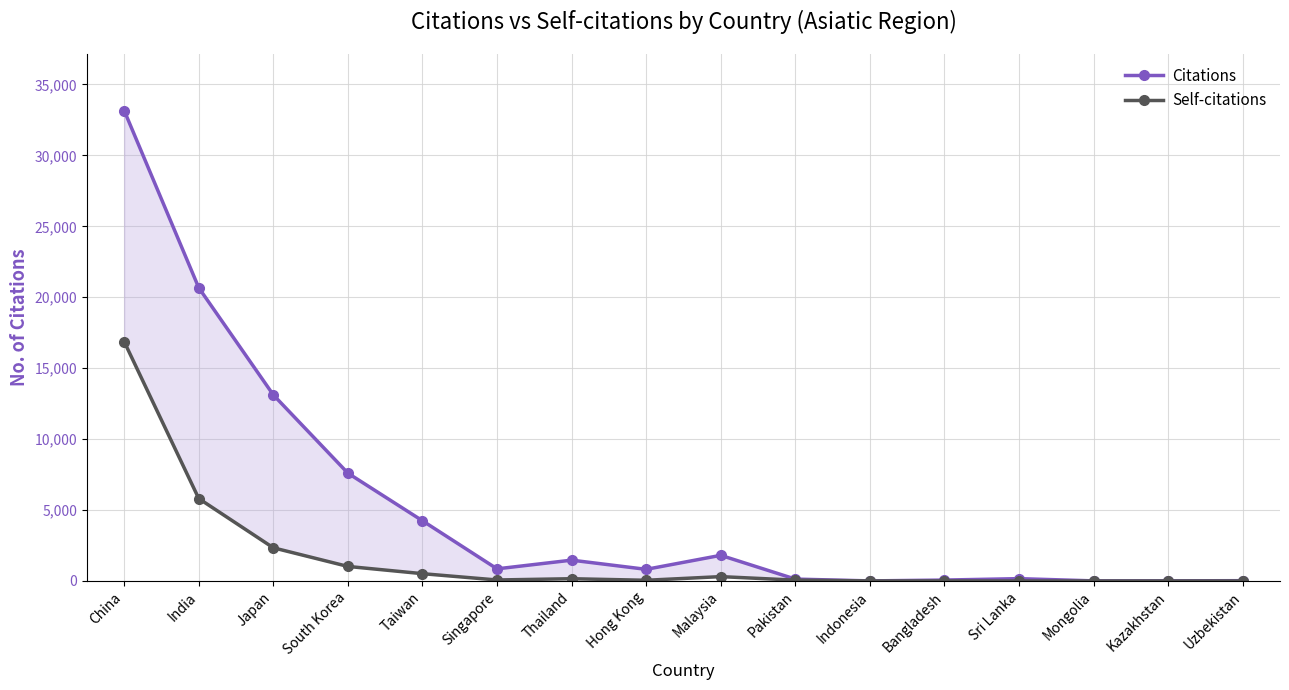

What value does the Citations series have at Hong Kong, to the nearest 10?

820